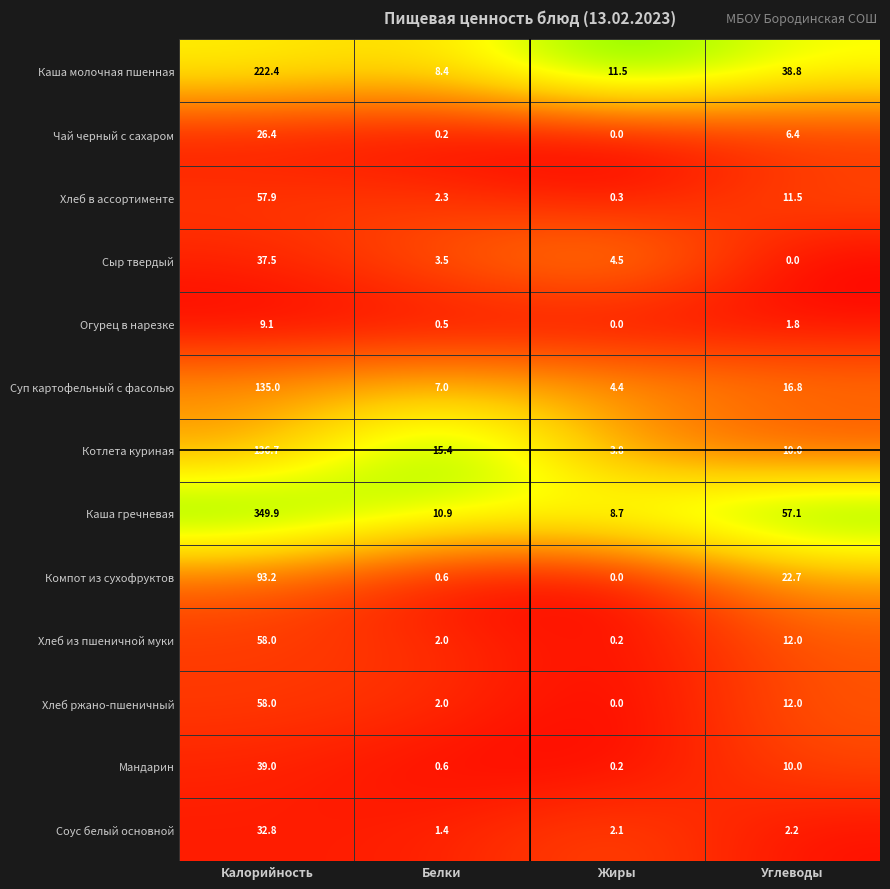

Which series has the largest range (max minus min)?

Каша гречневая